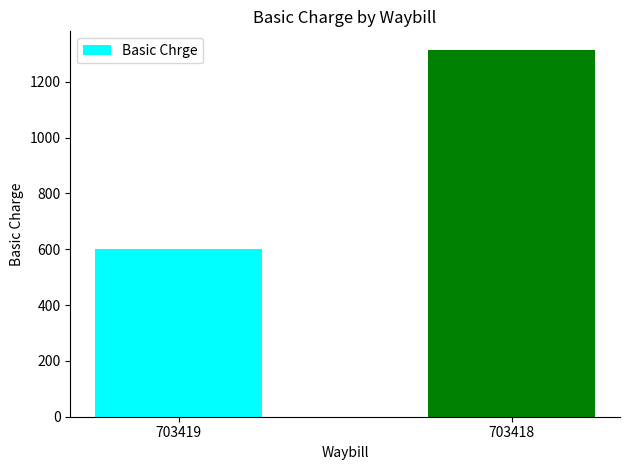

Read the value at 703419, to the nearest 50.

600